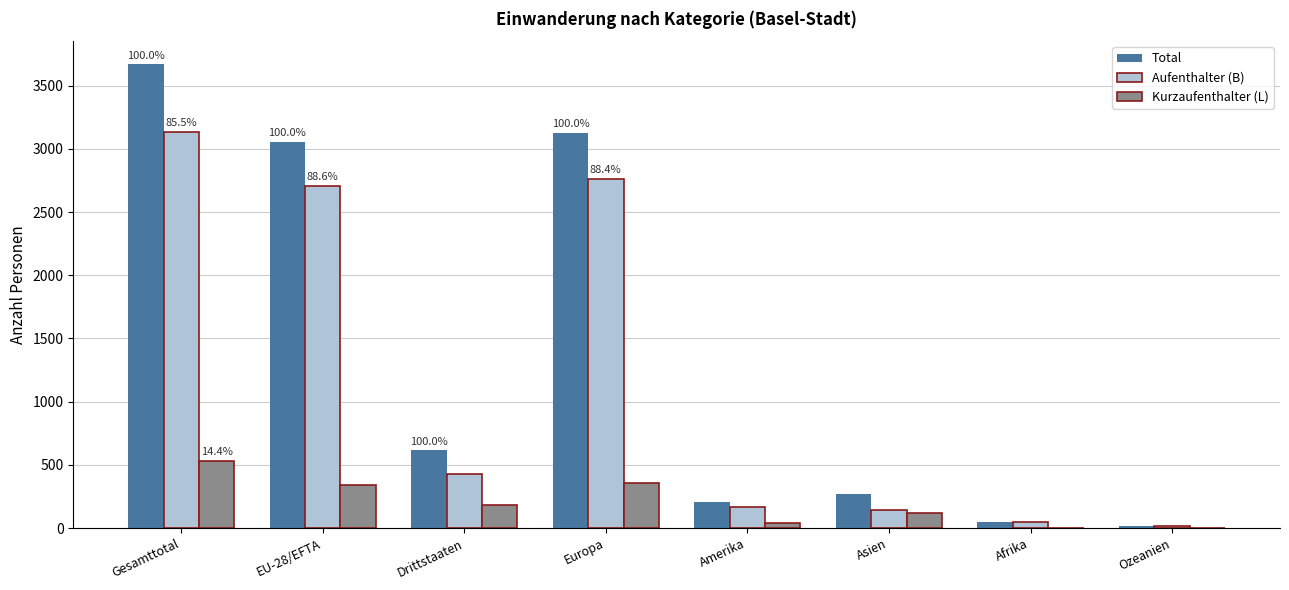

Between Gesamttotal and Asien, which series saw the biggest shift?

Total